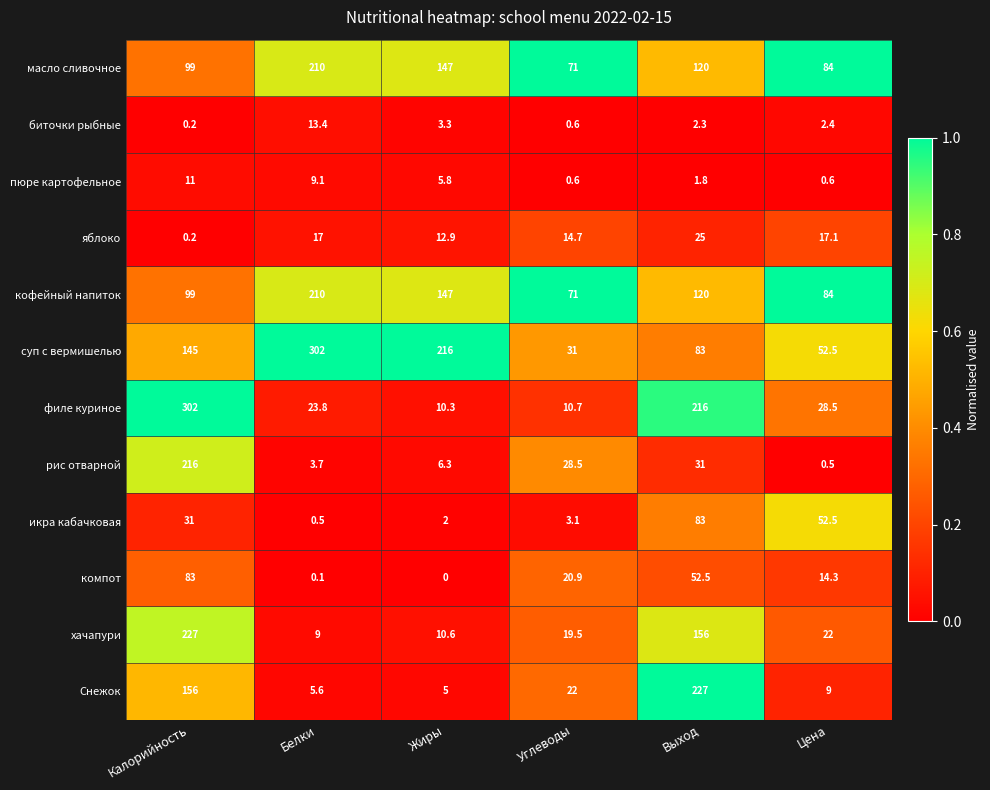

Count the number of categories in the chart.

6